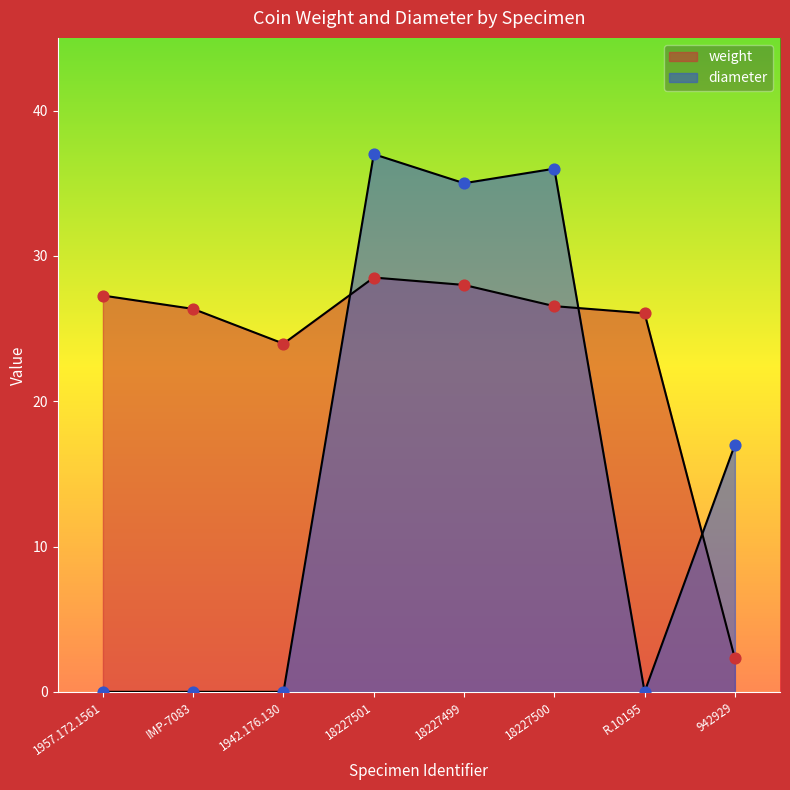

Which series has the largest Y range (max minus min)?

diameter